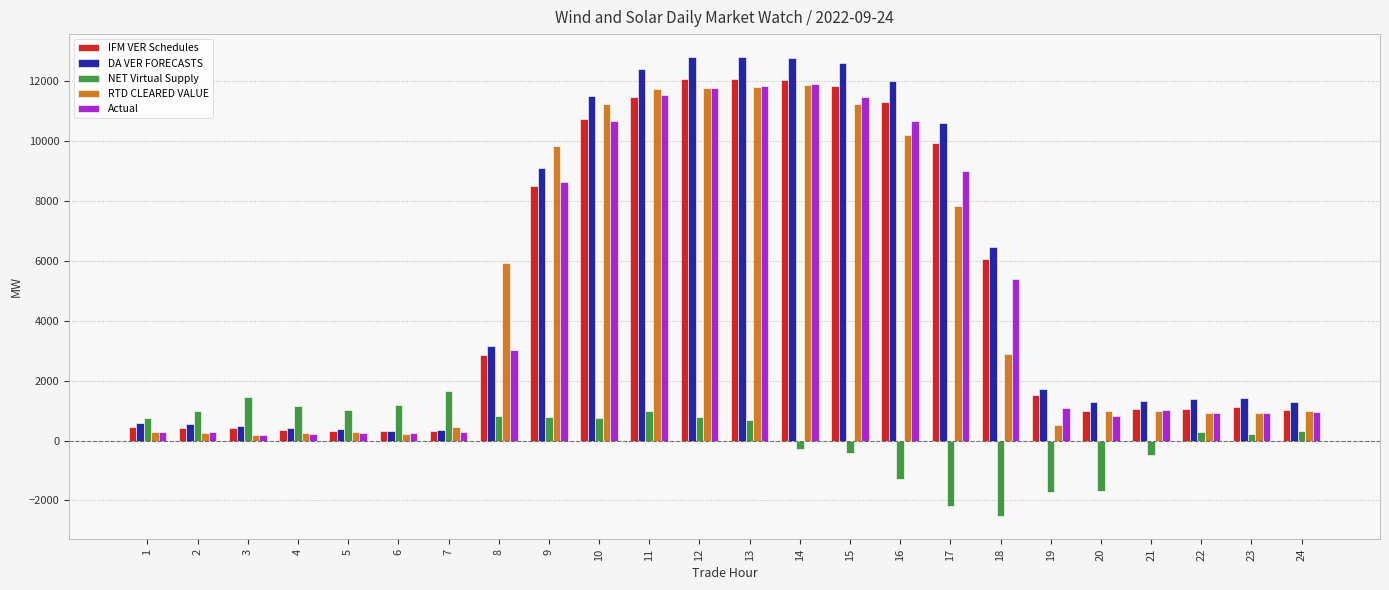

What is the difference between the second highest and second lowest values in the IFM VER Schedules series?

11748.6